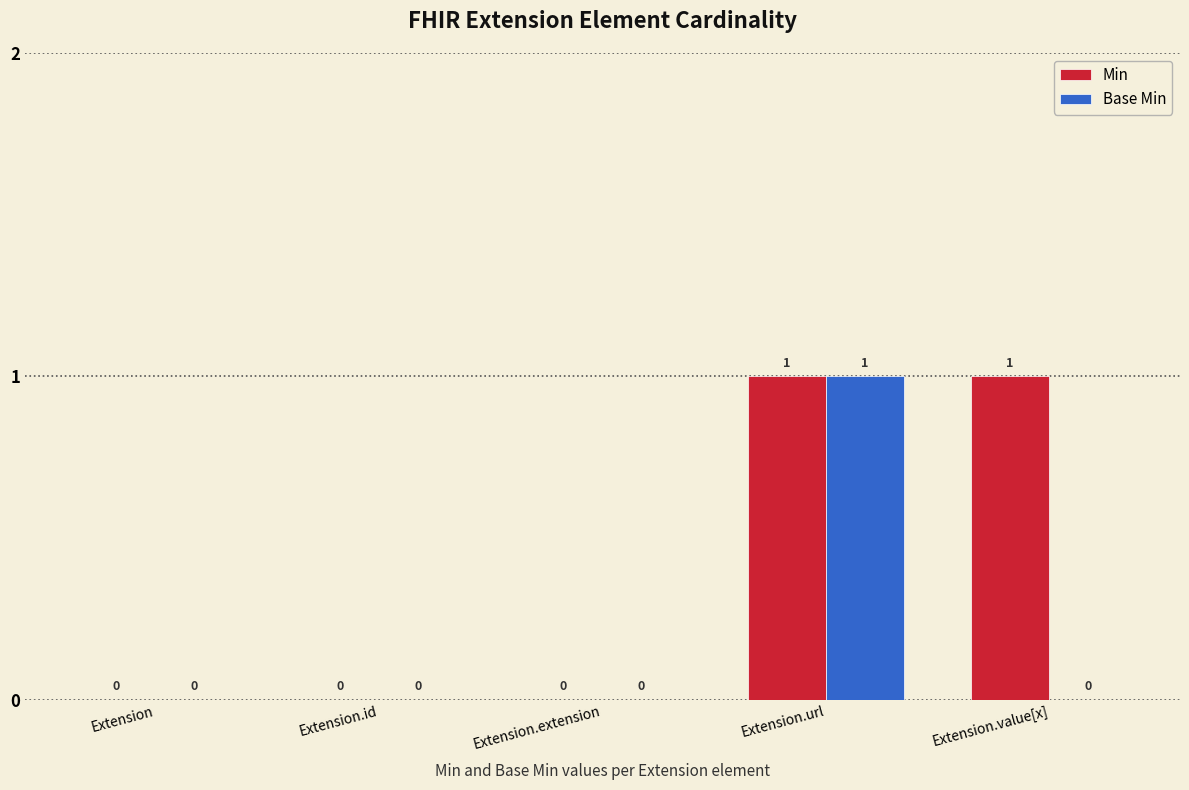

Reading left to right, extract all data points from this chart.

Min: Extension=0	Extension.id=0	Extension.extension=0	Extension.url=1	Extension.value[x]=1
Base Min: Extension=0	Extension.id=0	Extension.extension=0	Extension.url=1	Extension.value[x]=0